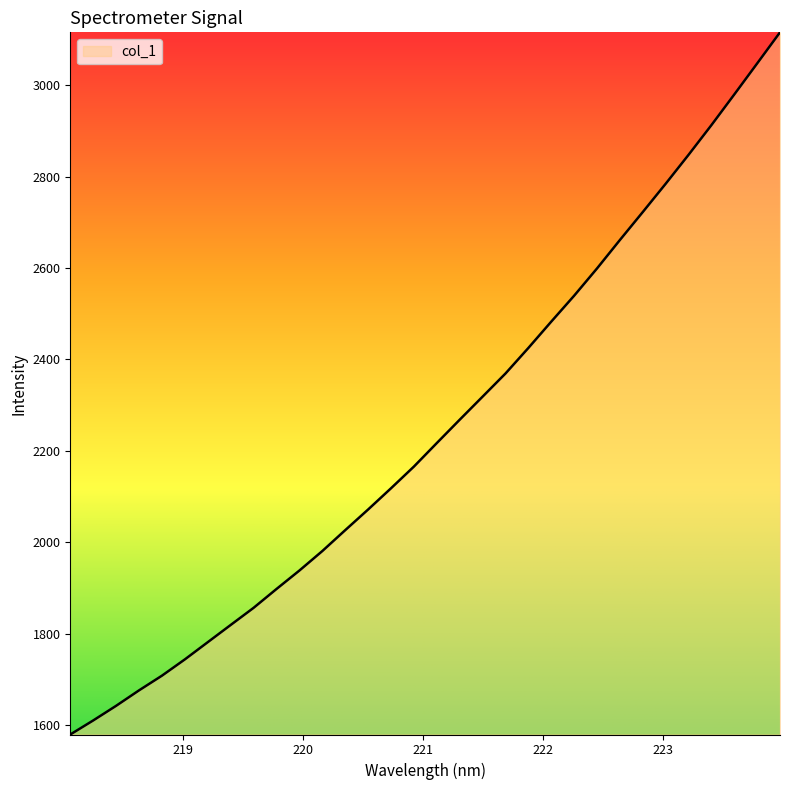

What is the difference between the maximum and minimum values?

1537.1